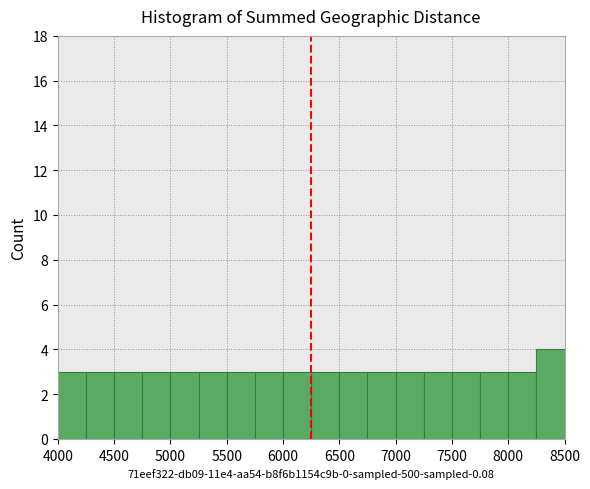

Reading left to right, transcribe this chart: for each bar, give the range it covers on the x-axis and its height. The values are not printed on the chart, so give them approximately, as read against the axis.

4000 to 4250: 3
4250 to 4500: 3
4500 to 4750: 3
4750 to 5000: 3
5000 to 5250: 3
5250 to 5500: 3
5500 to 5750: 3
5750 to 6000: 3
6000 to 6250: 3
6250 to 6500: 3
6500 to 6750: 3
6750 to 7000: 3
7000 to 7250: 3
7250 to 7500: 3
7500 to 7750: 3
7750 to 8000: 3
8000 to 8250: 3
8250 to 8500: 4